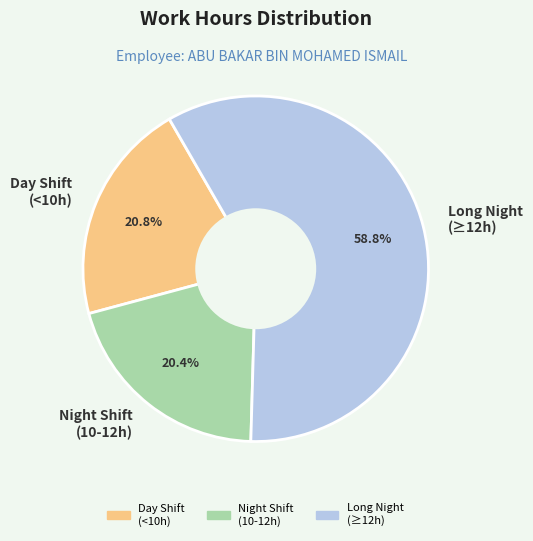

Does Day Shift (<10h) represent more than half of the total?

No